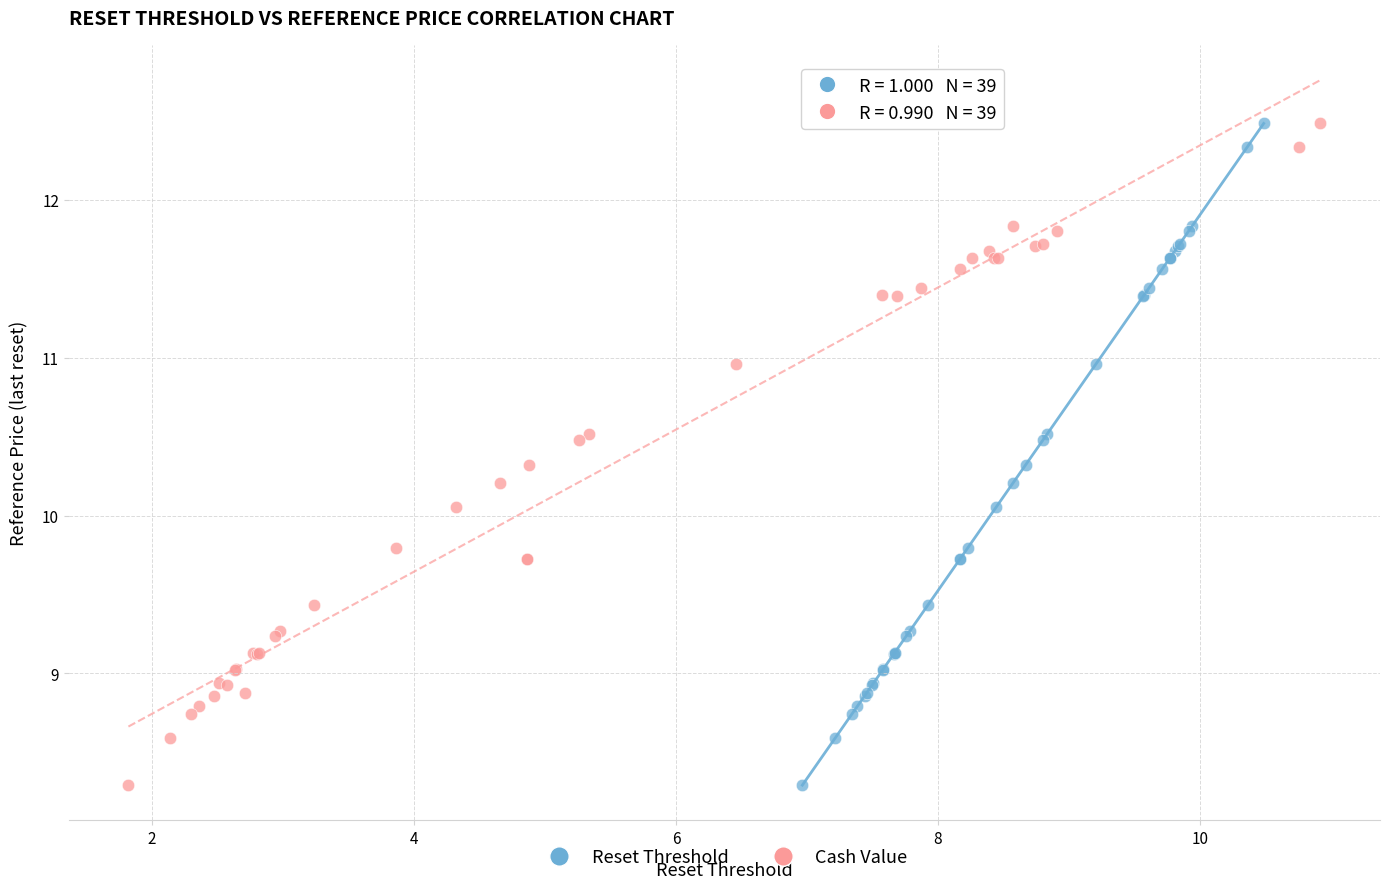

What are all the series names shown in the legend?

Reset Threshold, Cash Value